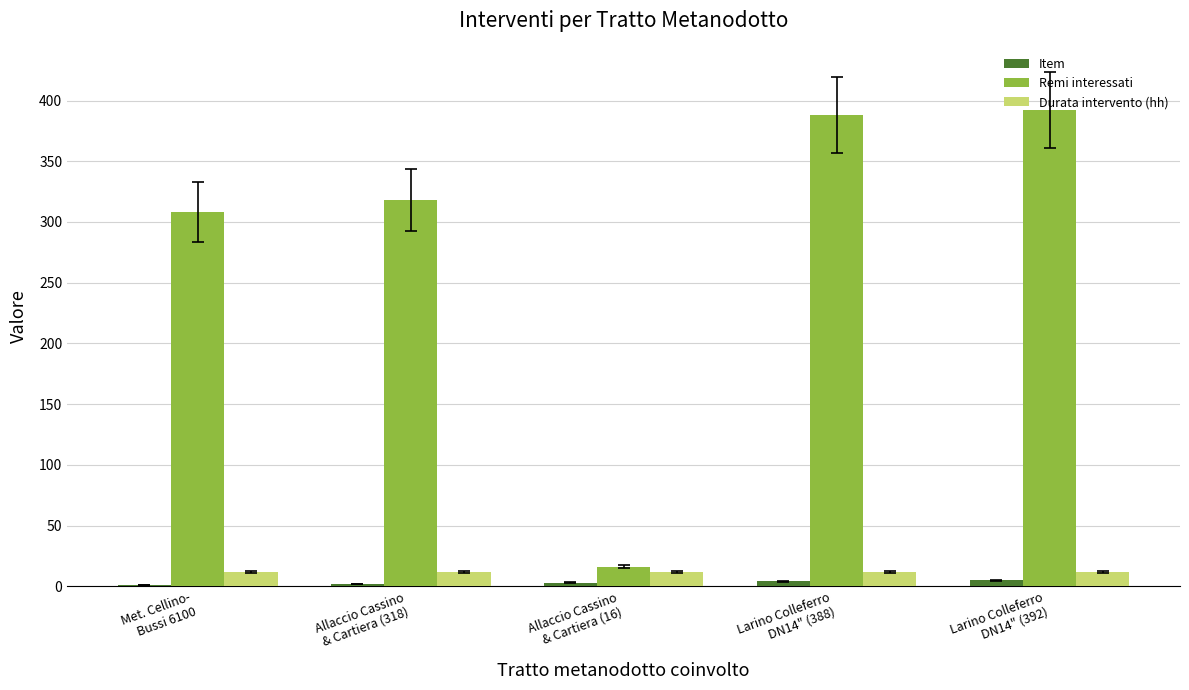

How many distinct data groups are displayed?

3